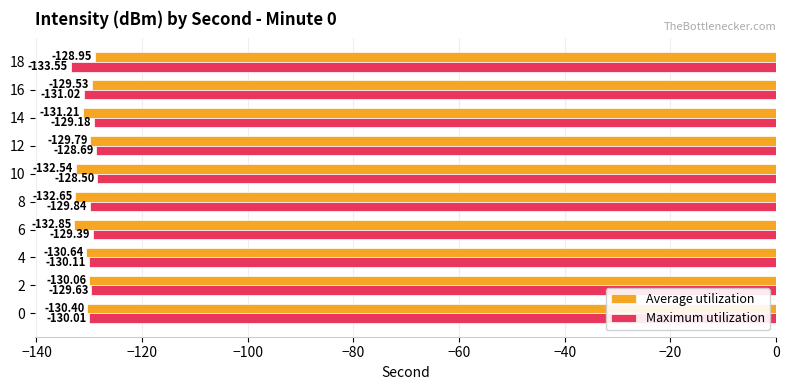

Rank the series by their maximum value, from lowest to highest.

Average utilization, Maximum utilization